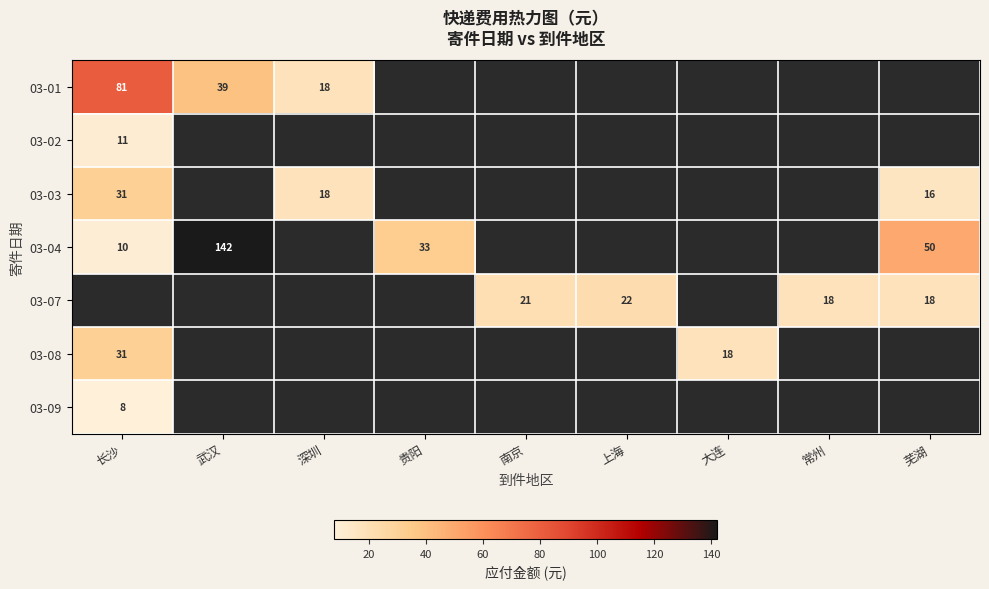

The 03-07 series shows 21 at 南京. True or false?

True